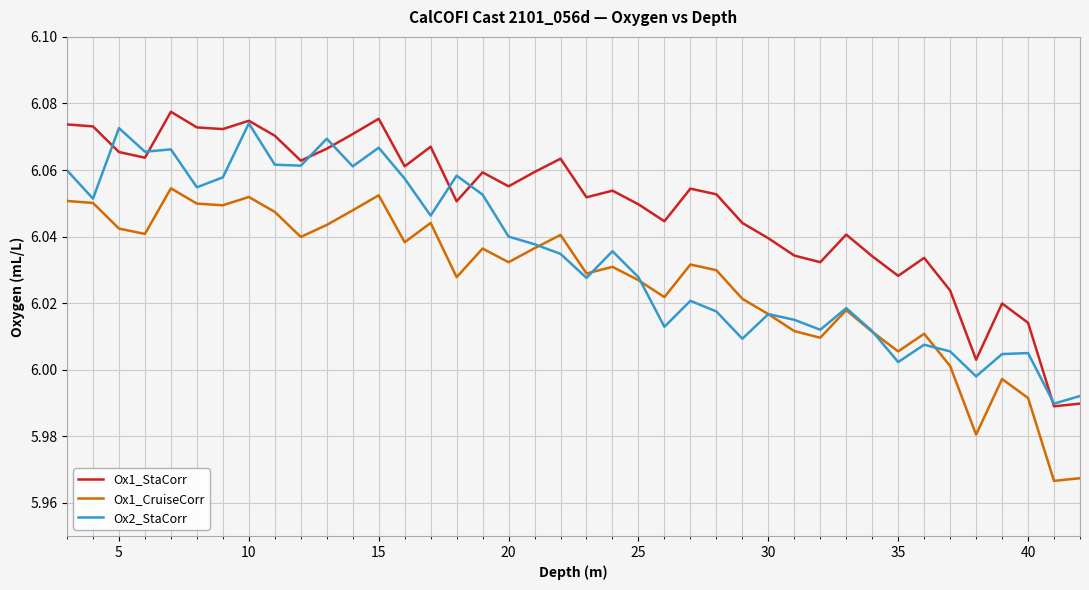

Which series has the widest spread of values?

Ox1_StaCorr